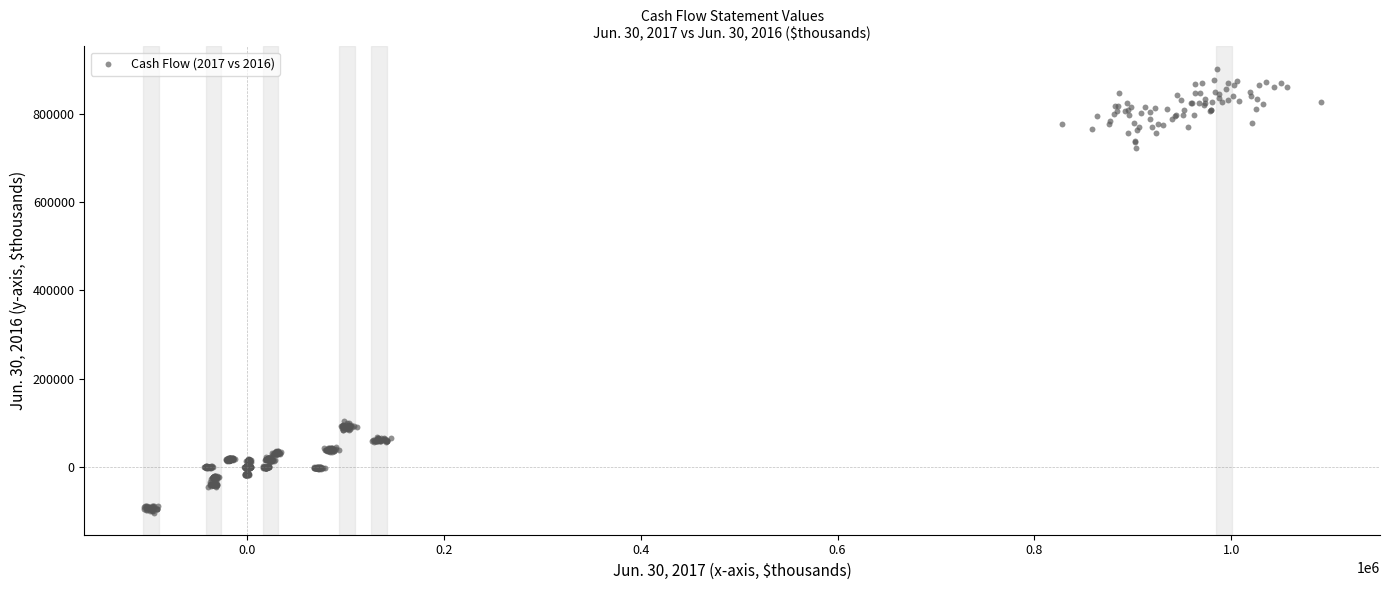

What is the range of X values (max minus min)?

1196051.8